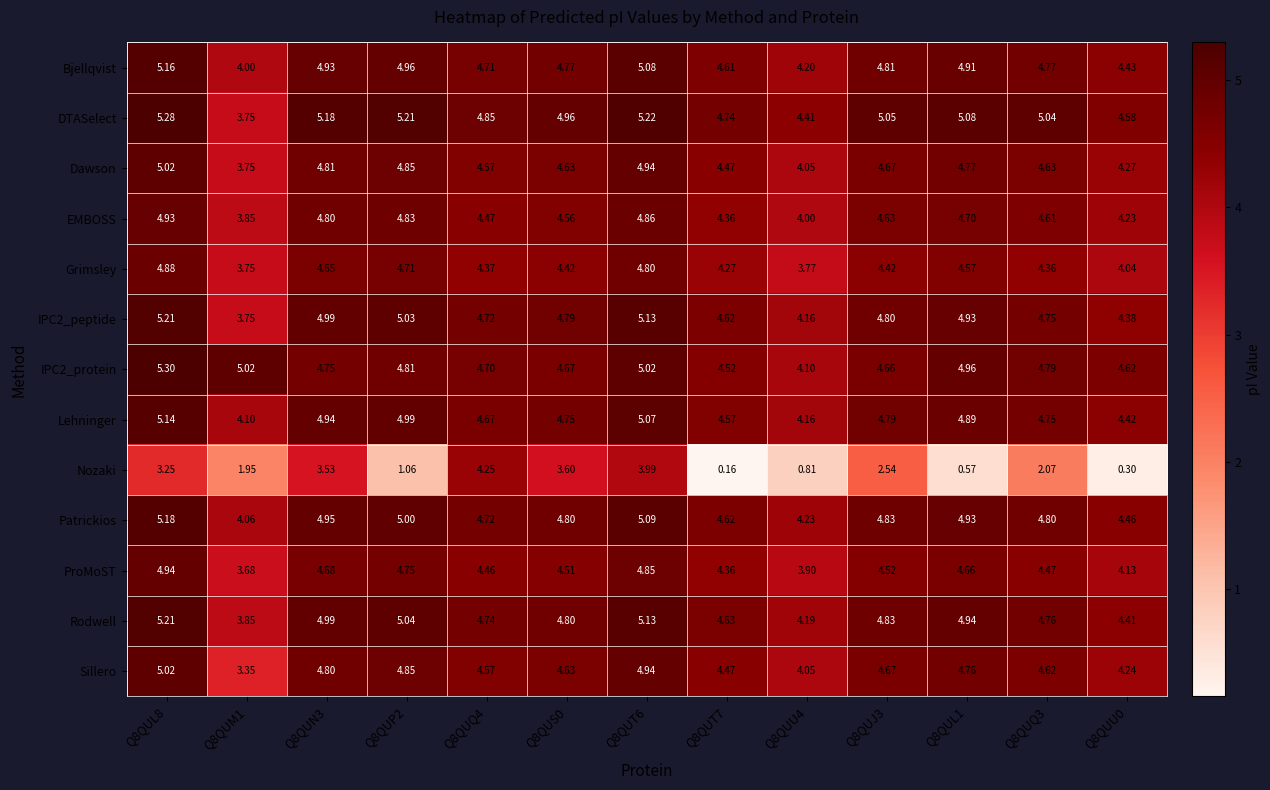

Which series has the largest total across all categories?

DTASelect